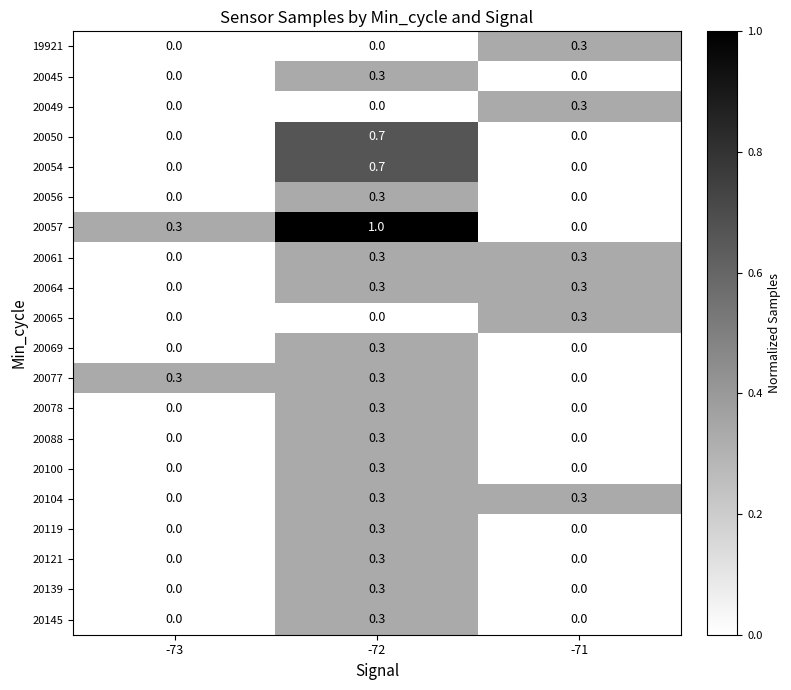

At how many categories does at least one series exceed 0?

3